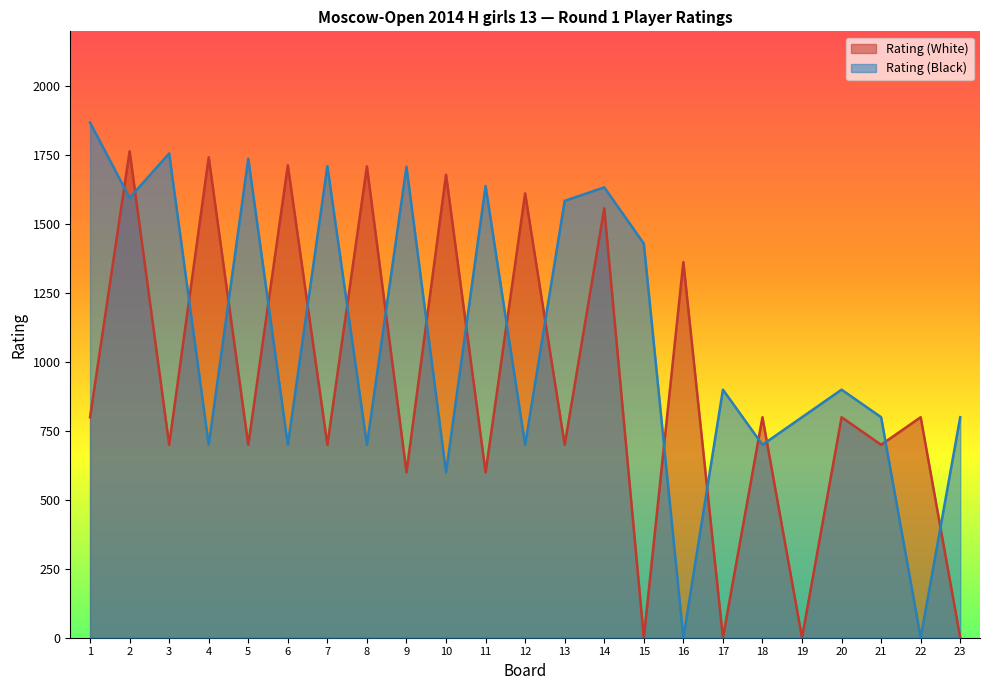

What is the value of the Rating (Black) point at the 19th from the left?

800